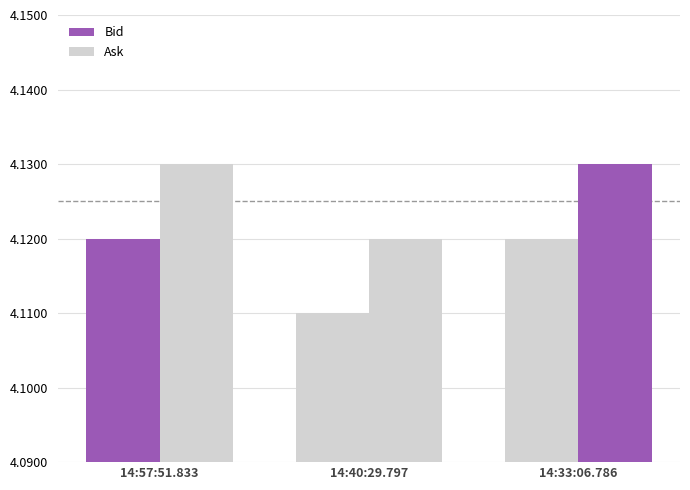

Which series changed the most between 14:57:51.833 and 14:40:29.797?

Bid